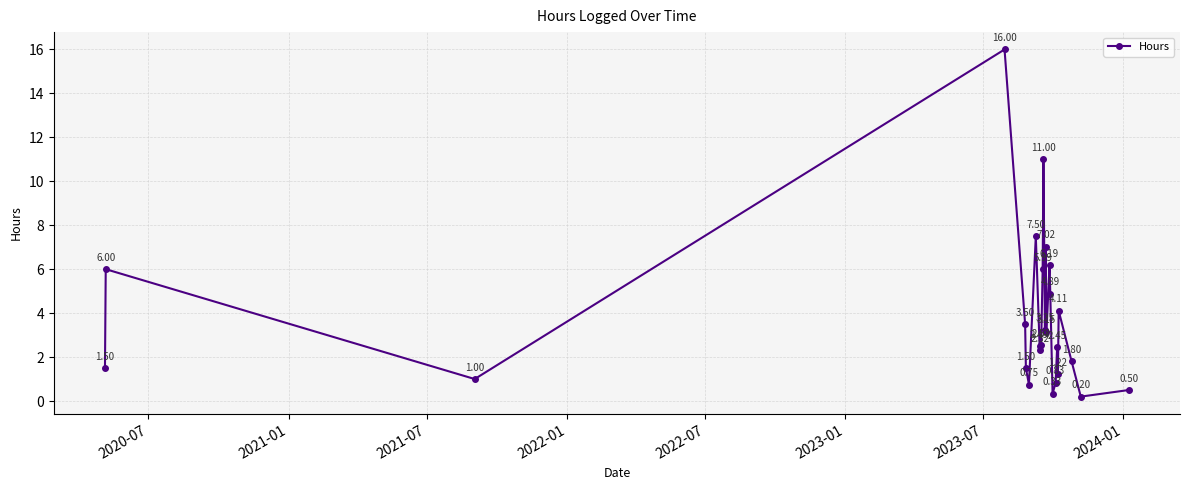

What is the average value?

3.8